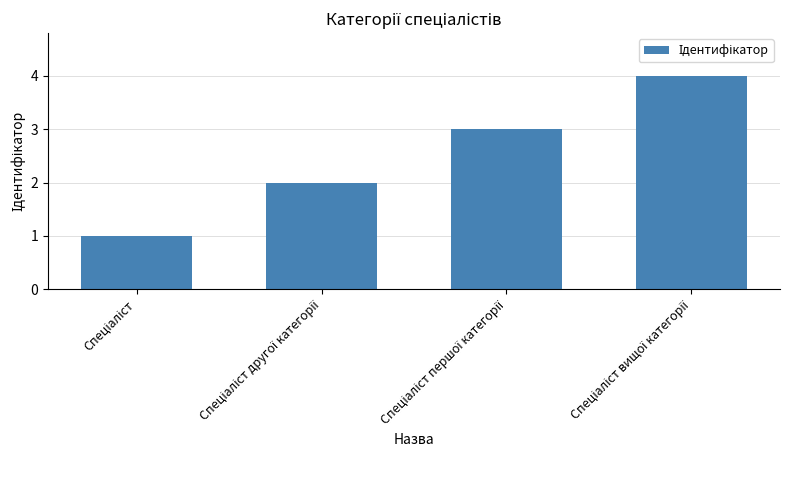

What is the difference between the maximum and minimum values?

3